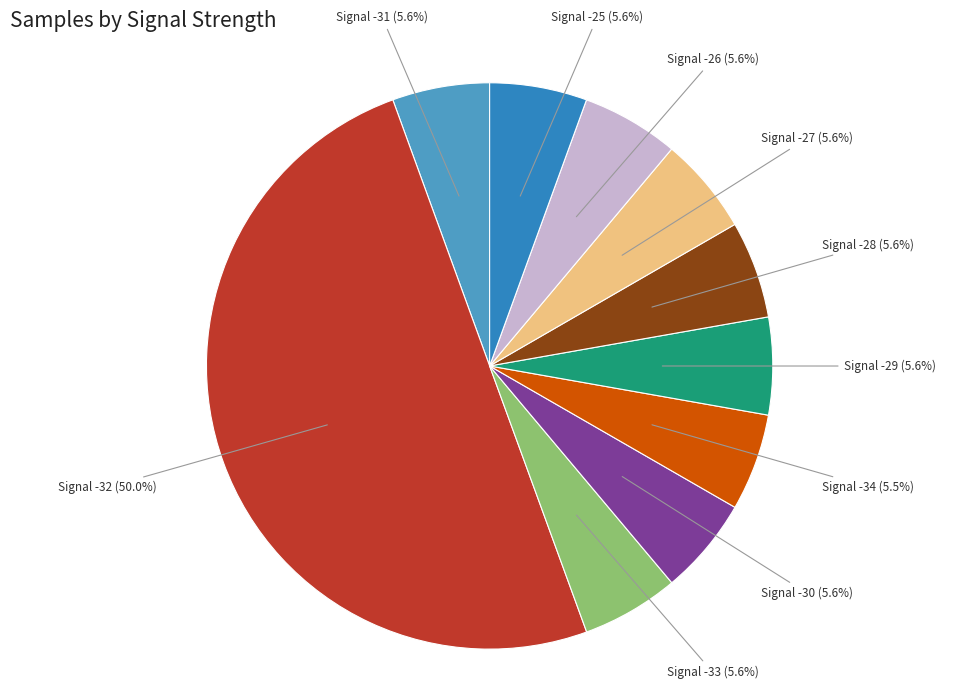

To the nearest percent, what is the average slice percentage?

10%